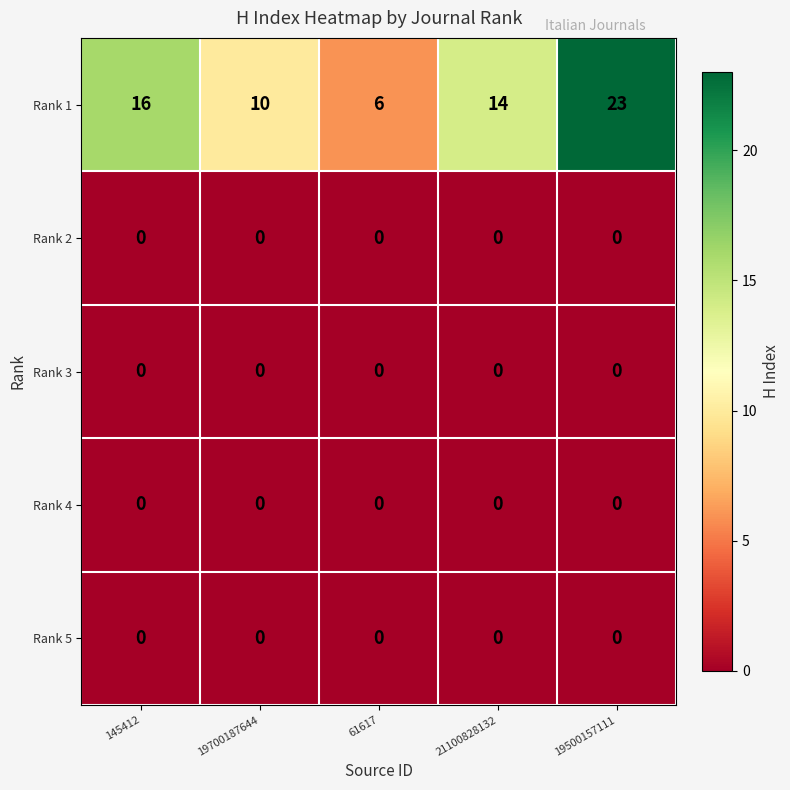

What is the total value across all series at 19700187644?

10